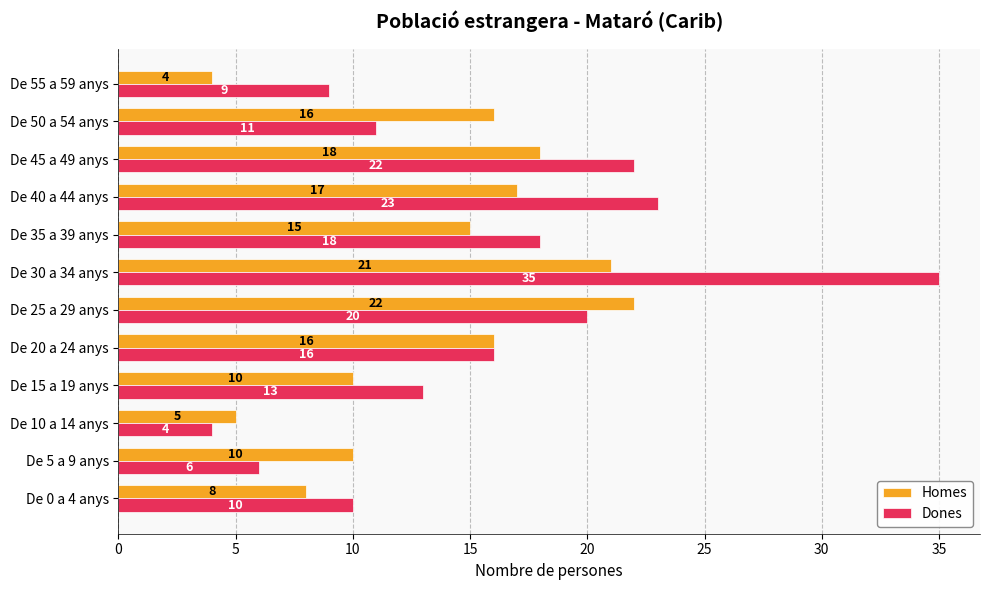

How many data points does each series have?

12